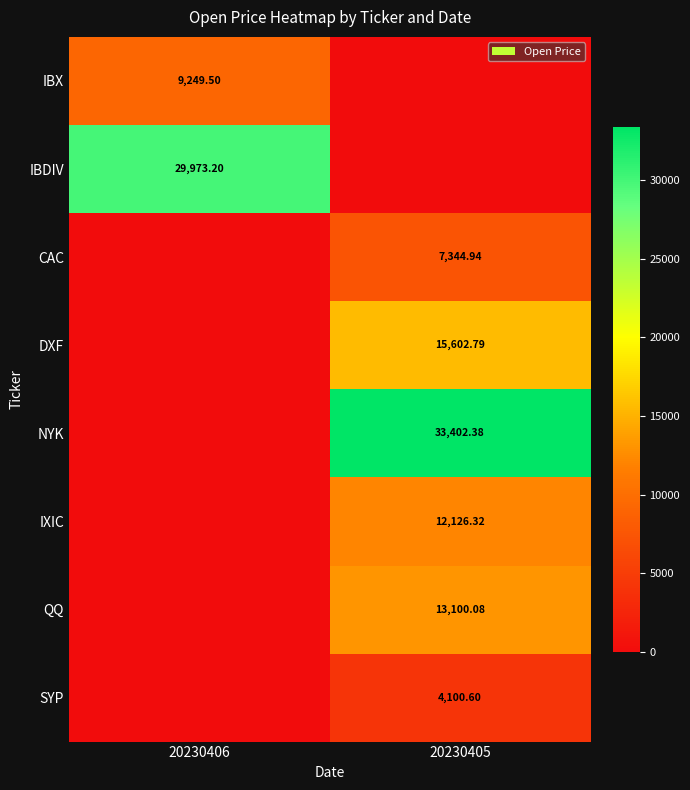

Rank the categories by IBDIV value from lowest to highest.

20230405, 20230406